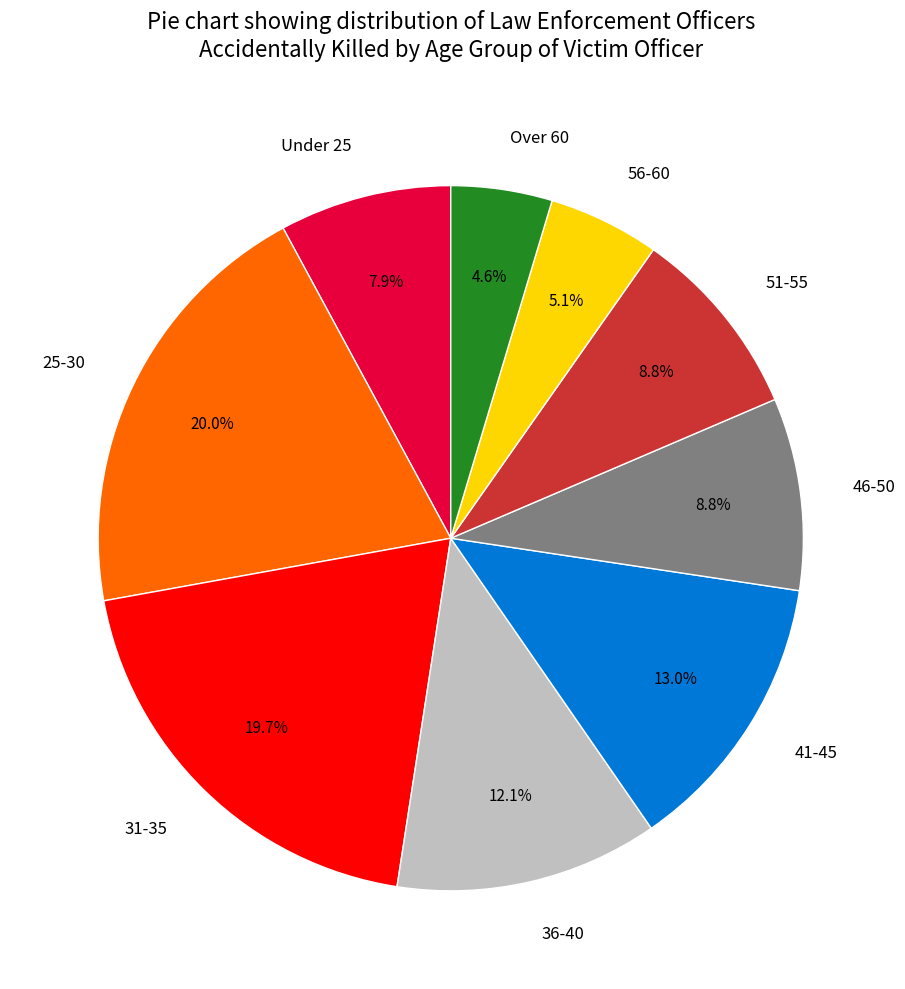

What is the ratio of the value at Over 60 to the value at 56-60?

0.9